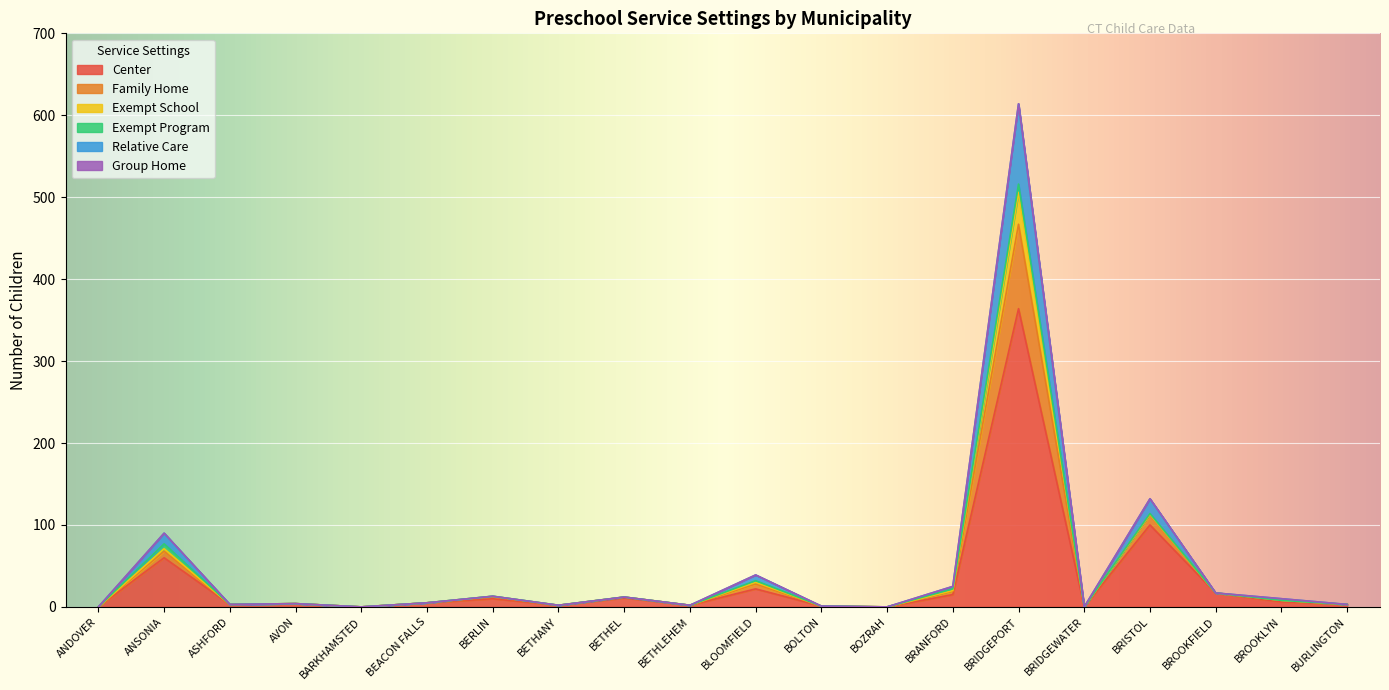

What is the greatest value displayed?

614